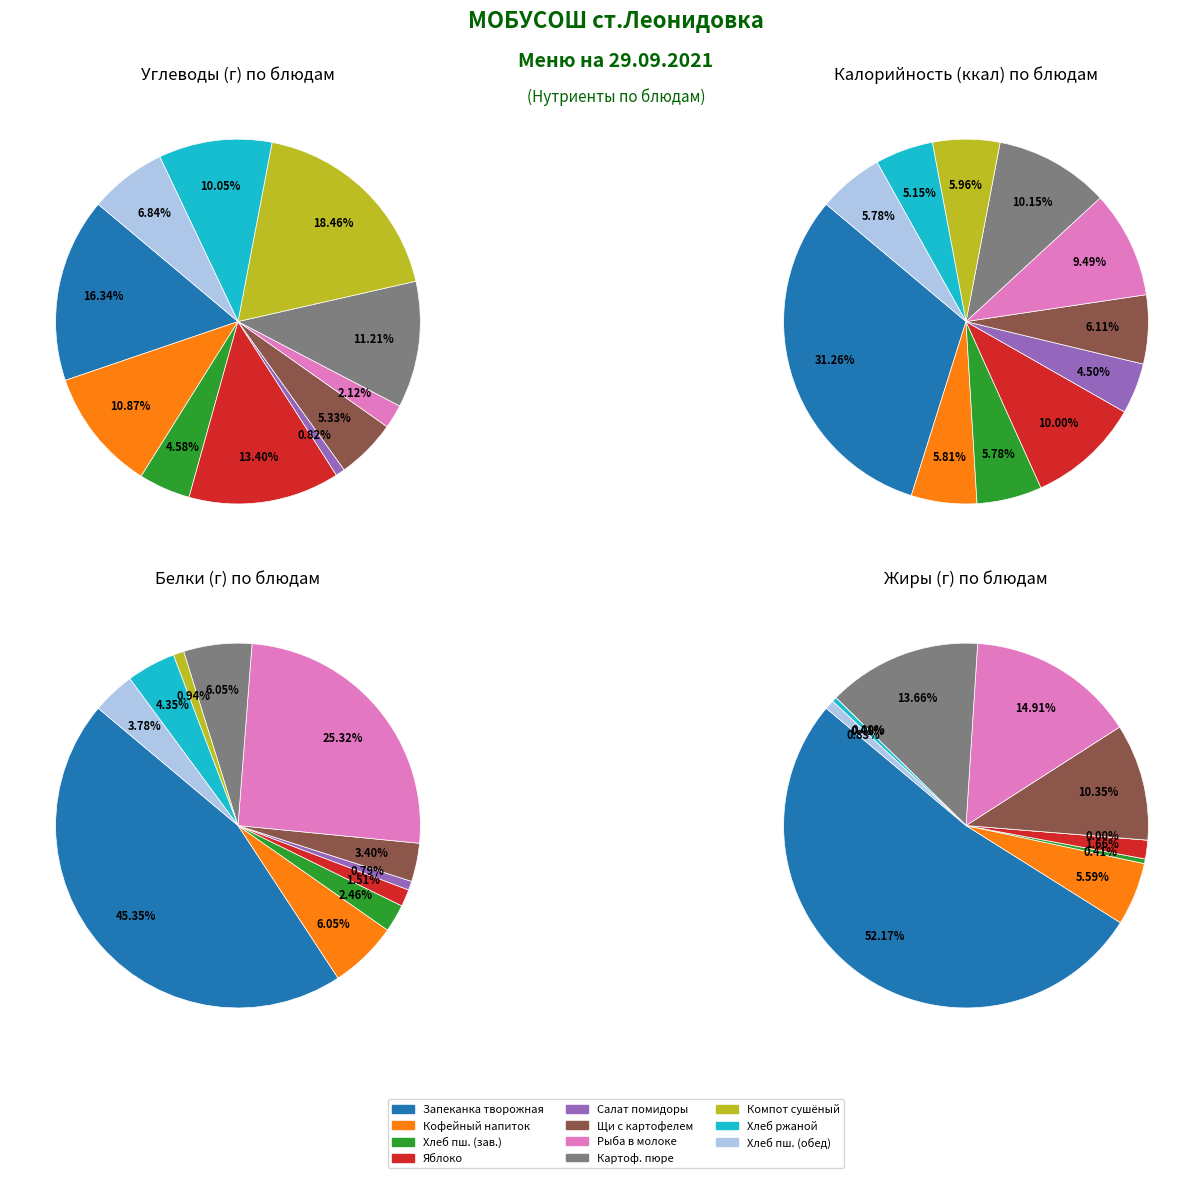

How many segments does this pie chart have?

11